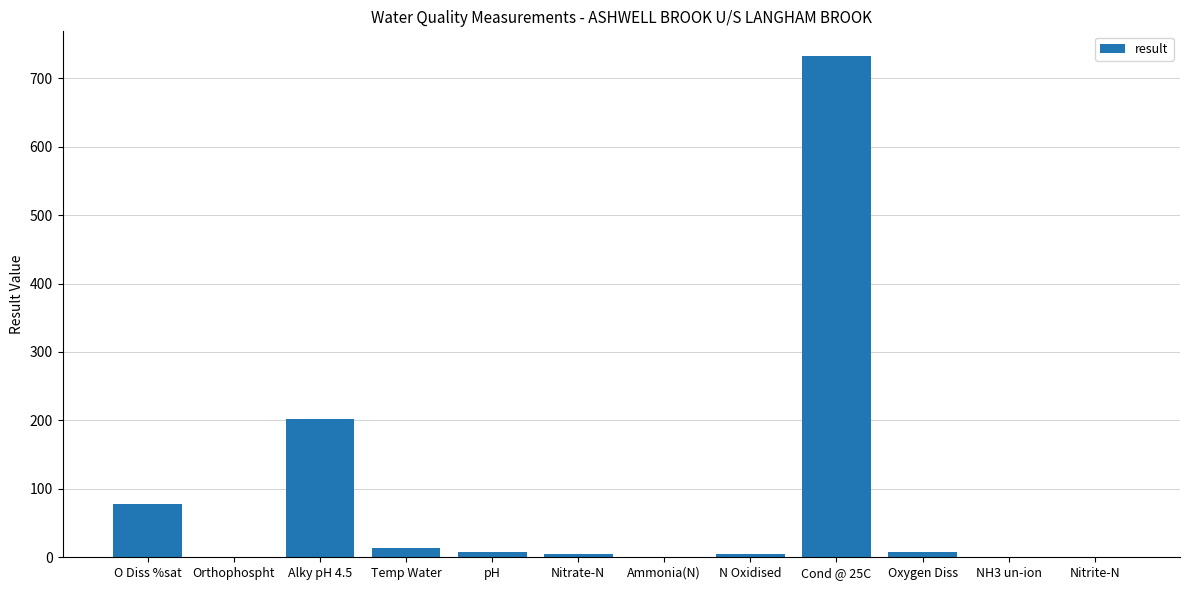

Which label corresponds to the largest value in the chart?

Cond @ 25C